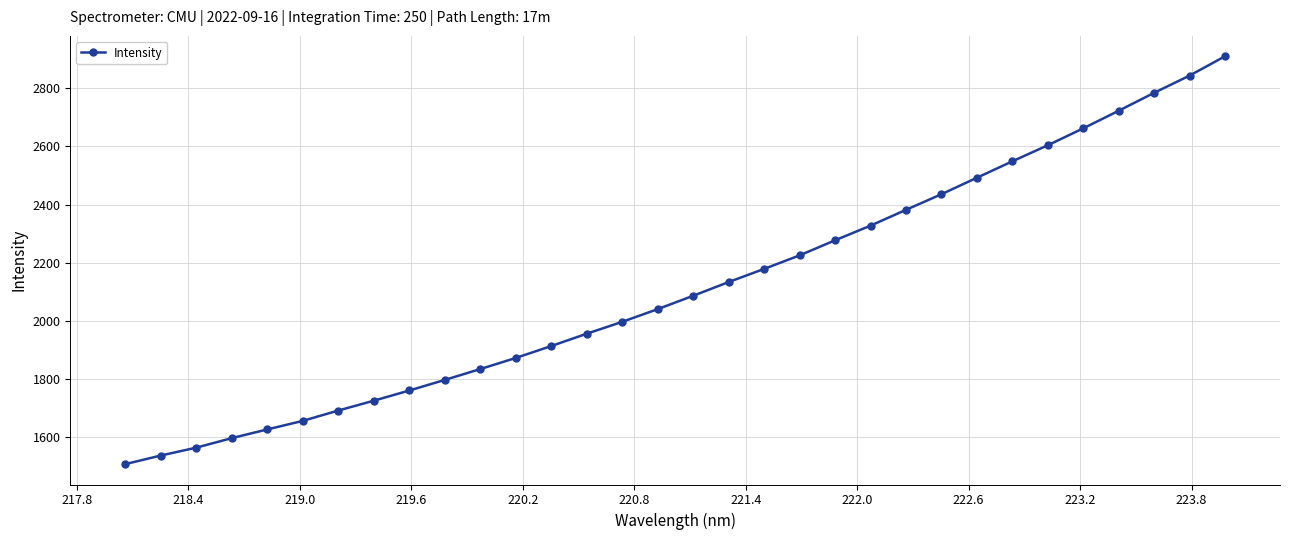

Reading left to right, what are all the values shown in this chart?

1507.7	1537.1	1564.3	1597.0	1626.9	1656.4	1691.9	1725.7	1760.7	1797.2	1834.4	1872.7	1913.6	1956.0	1996.8	2040.5	2086.4	2133.5	2178.8	2225.2	2277.1	2327.4	2381.8	2435.4	2492.1	2548.5	2603.8	2661.8	2722.3	2784.0	2843.1	2909.5